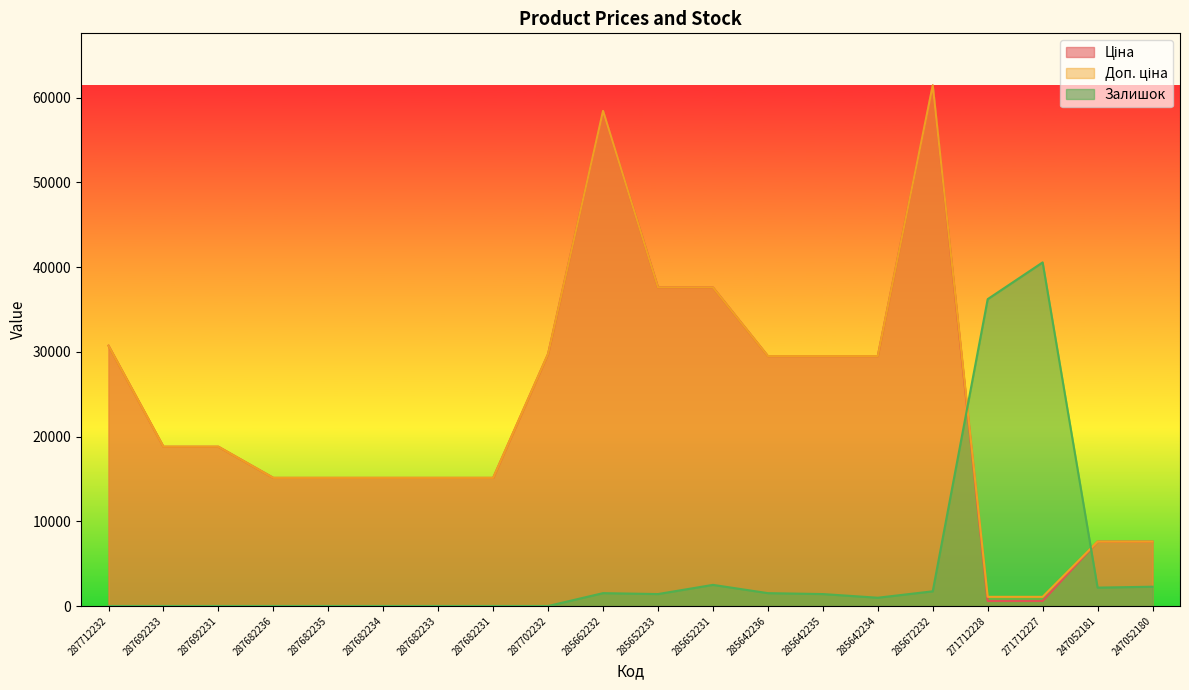

How many interior local peaks does the Ціна series have?

2